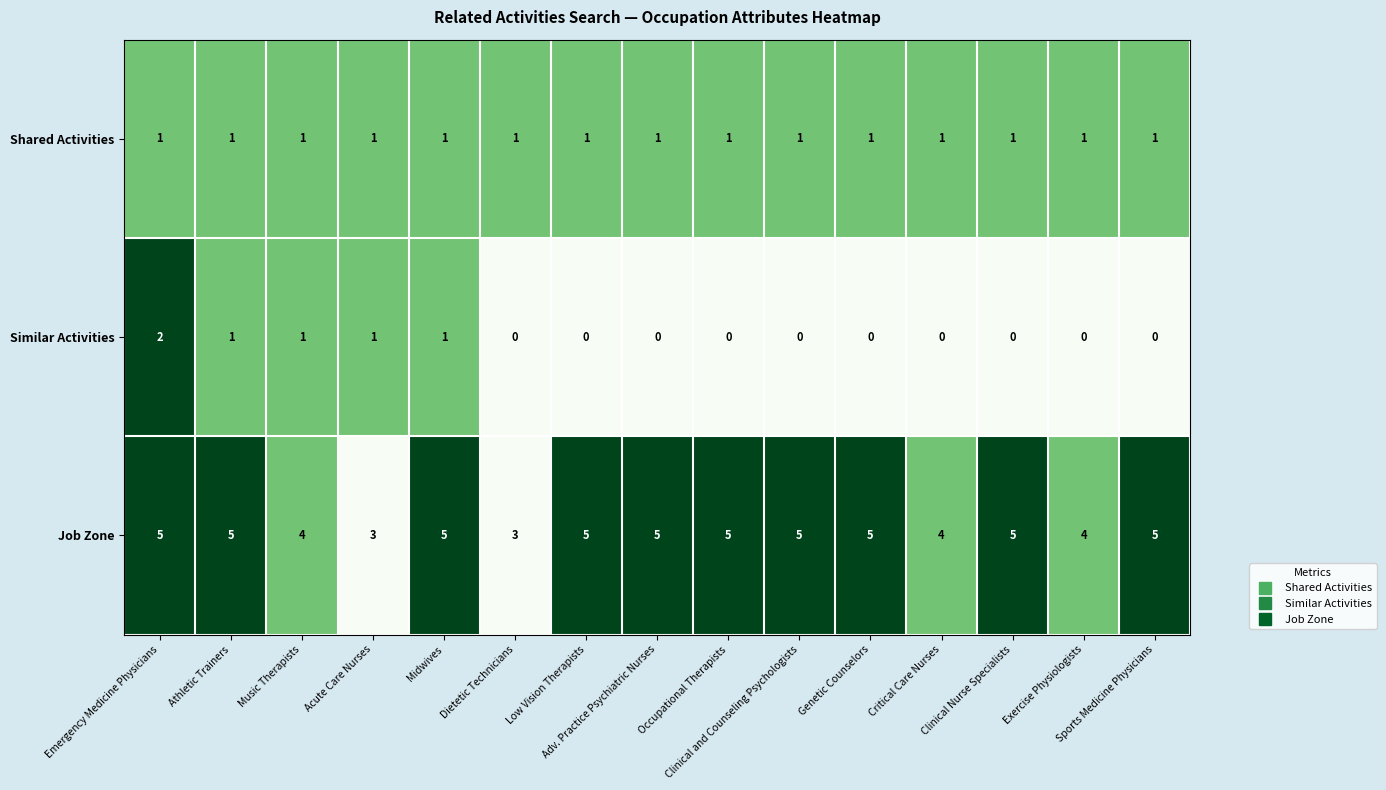

List the series in order of their peak value, lowest first.

Shared Activities, Similar Activities, Job Zone